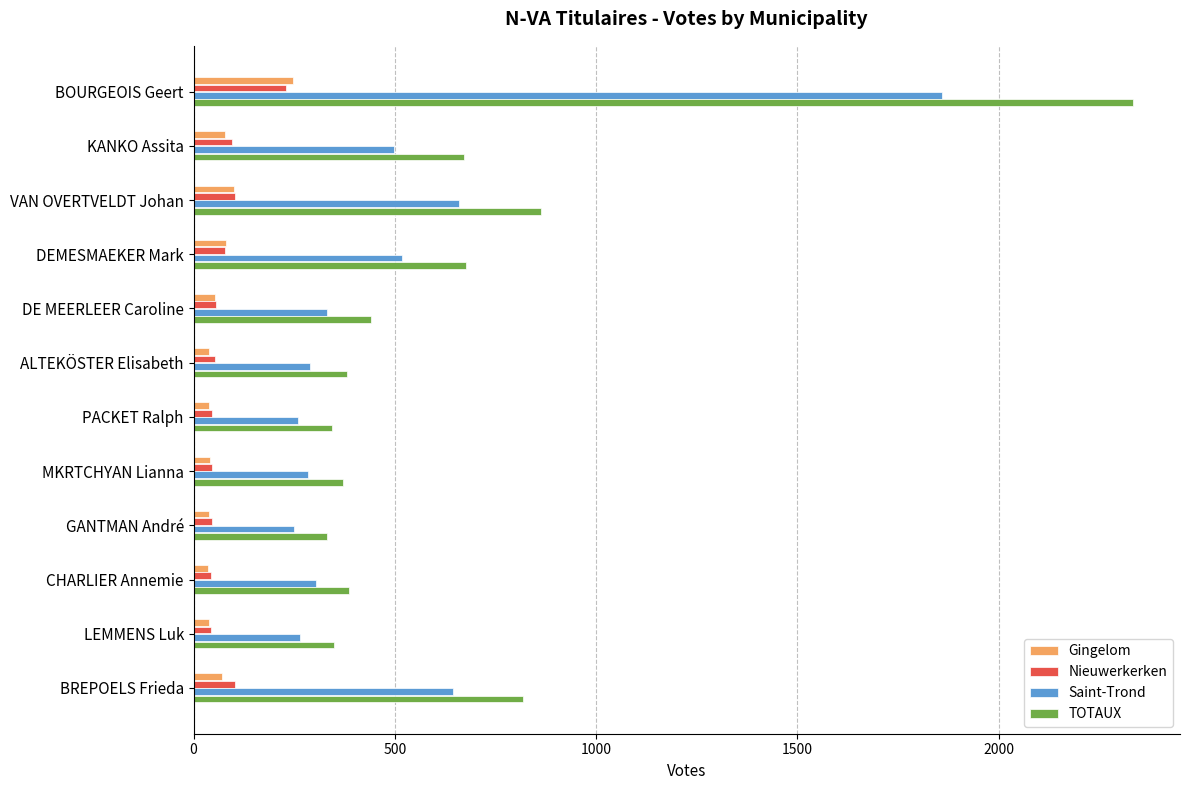

Which series has the widest spread of values?

TOTAUX